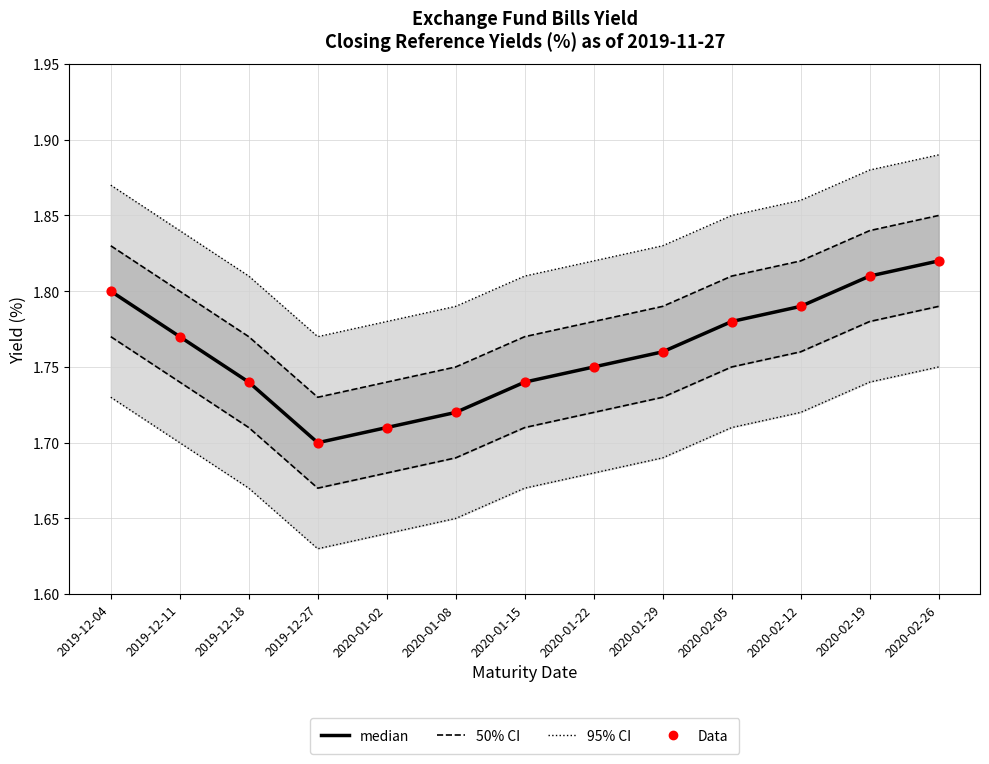

At how many categories does at least one series exceed 1?

13